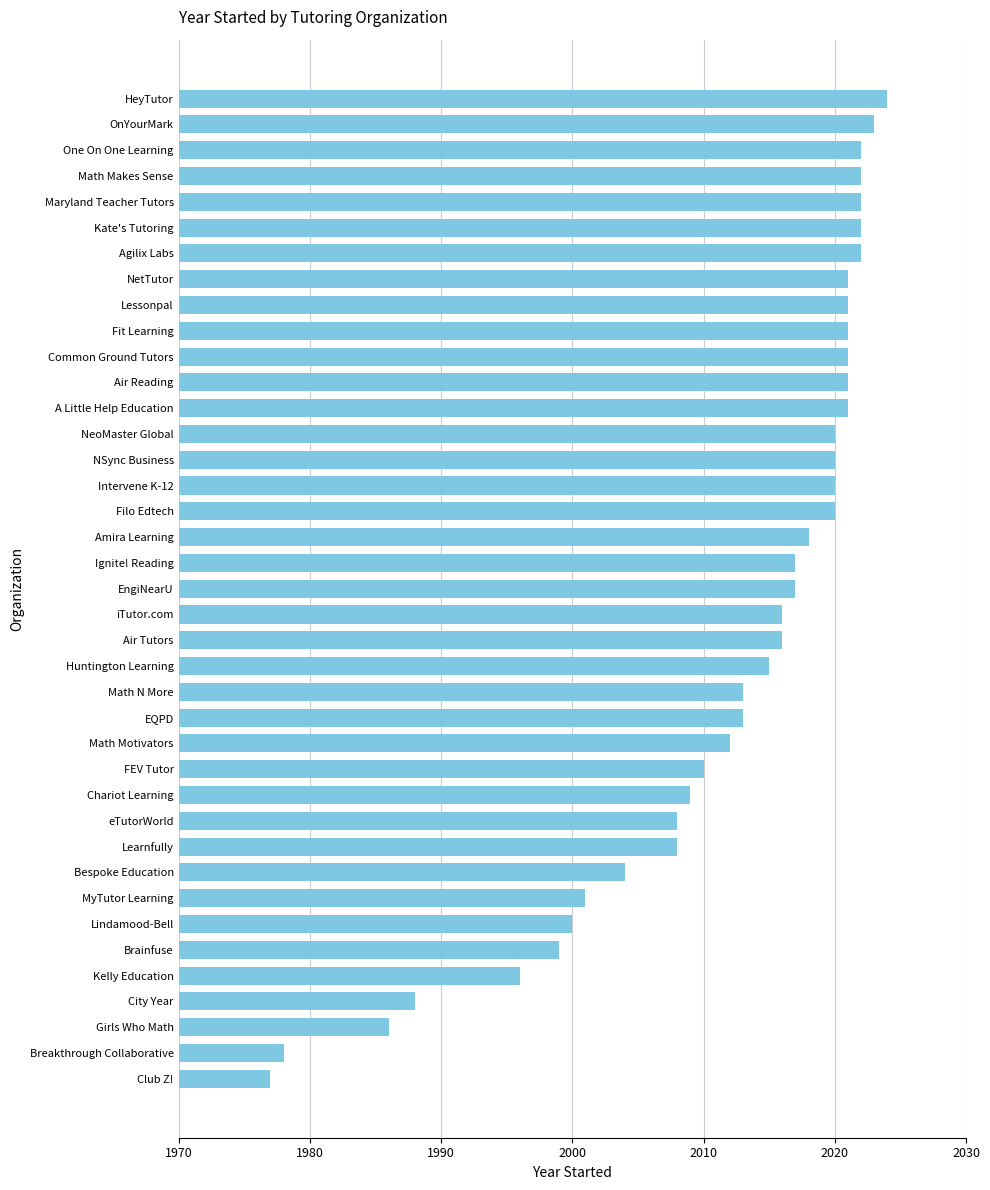

Which label corresponds to the largest value in the chart?

HeyTutor